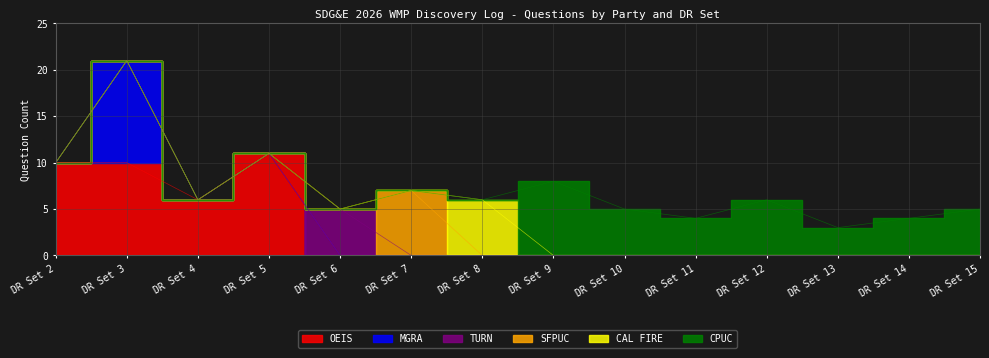

Does the chart display data point markers on the line(s)?

No